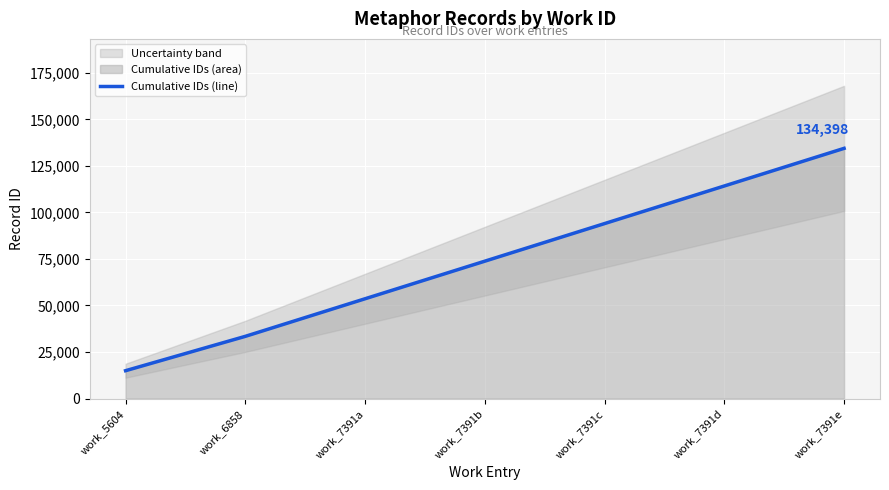

The value at work_7391e is 134398. True or false?

True